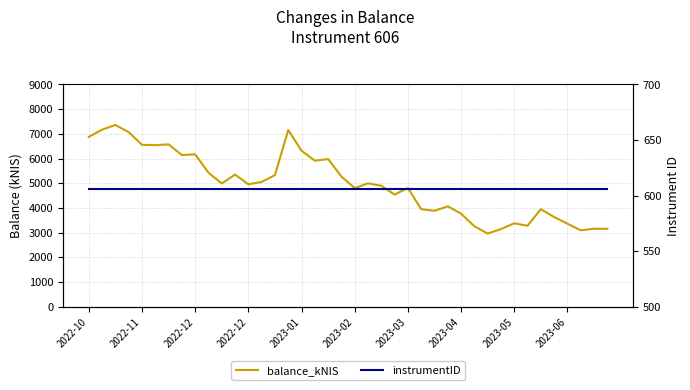

Is the value of instrumentID at 18 greater than the value of balance_kNIS at 37?

No